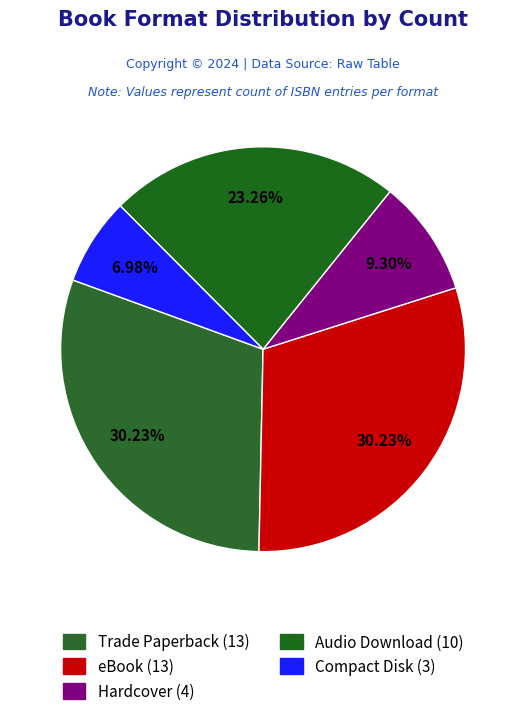

Between Trade Paperback and Hardcover, which is larger?

Trade Paperback